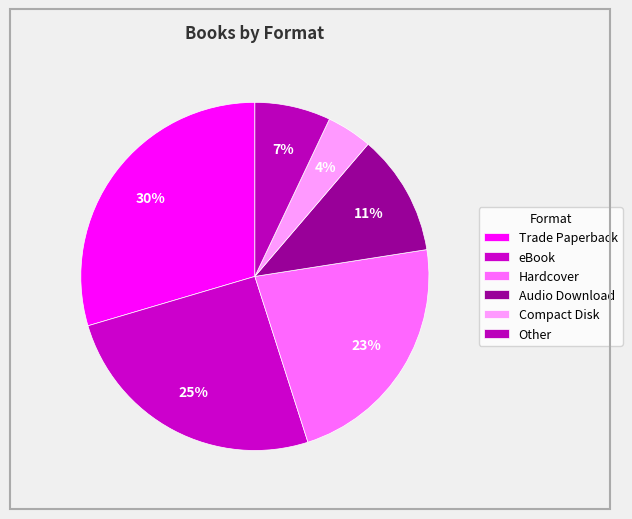

How many slices are in this pie chart?

6